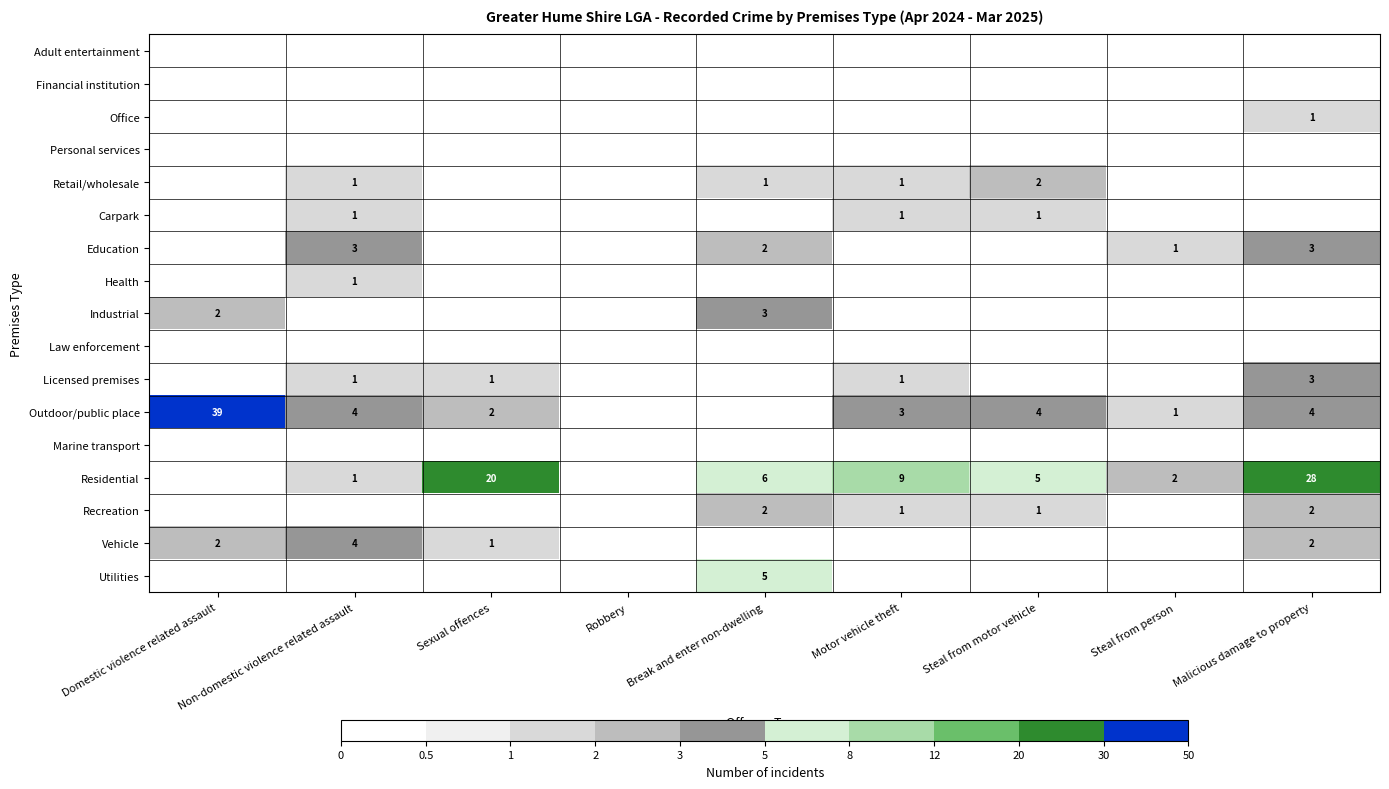

The Vehicle series shows 1 at Sexual offences. True or false?

True